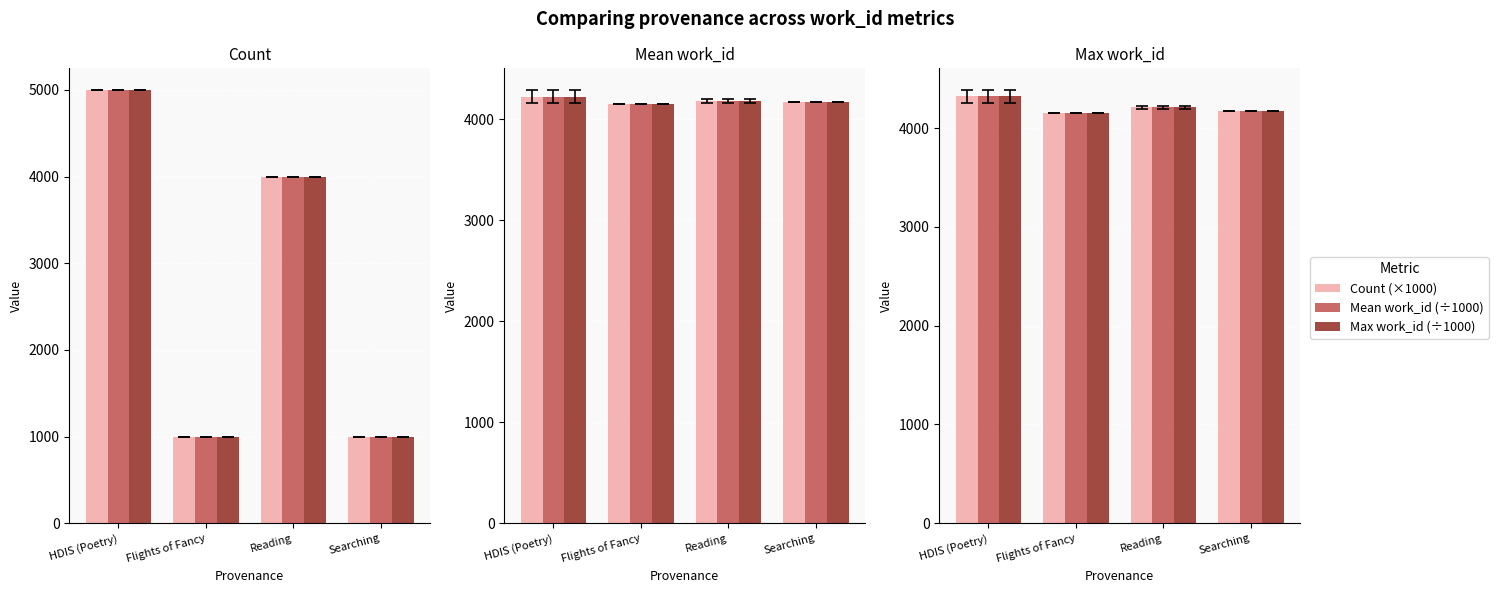

Count the number of categories in the chart.

4